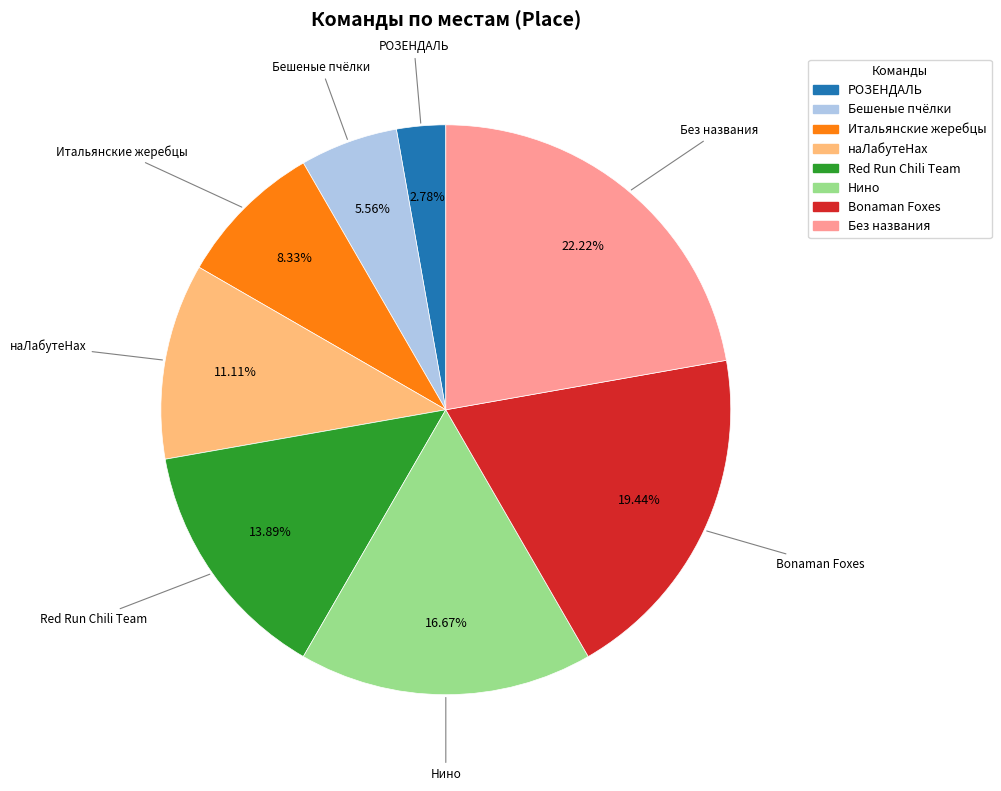

How many segments does this pie chart have?

8